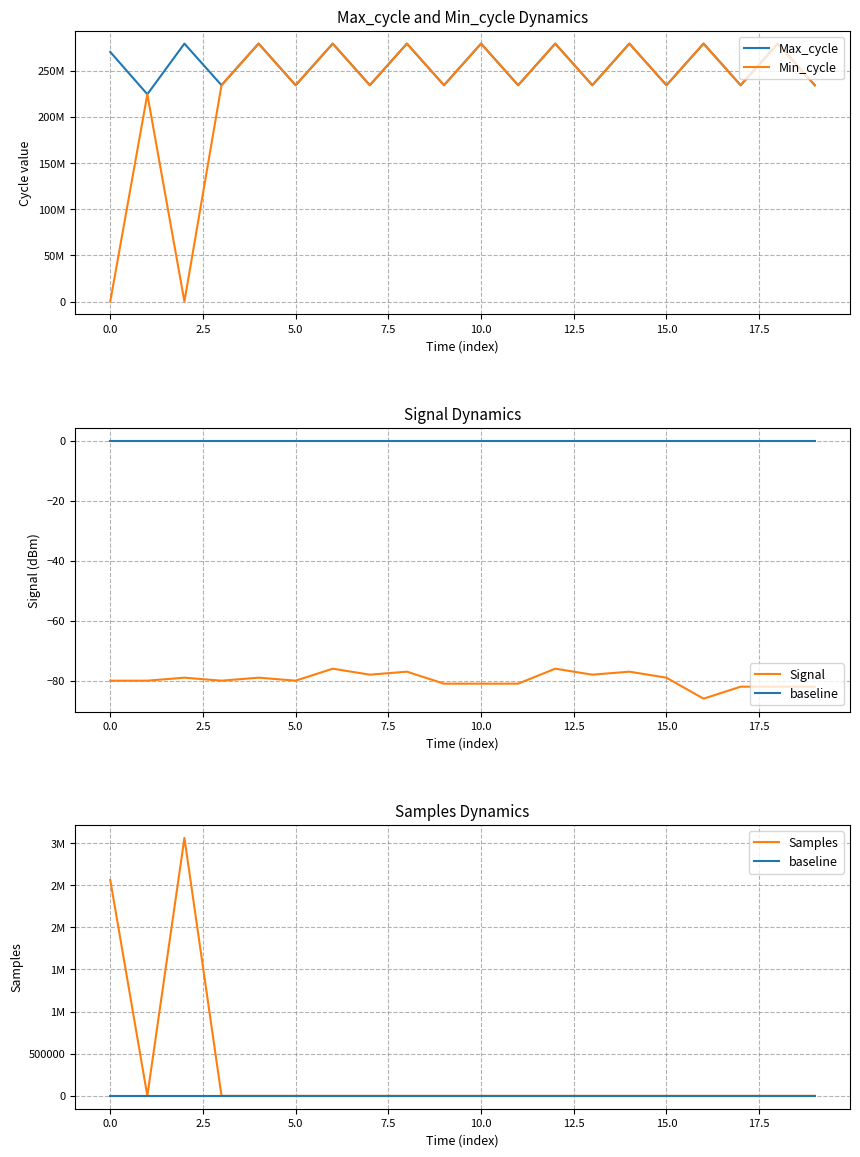

What is the lowest value of the Signal series?

-86